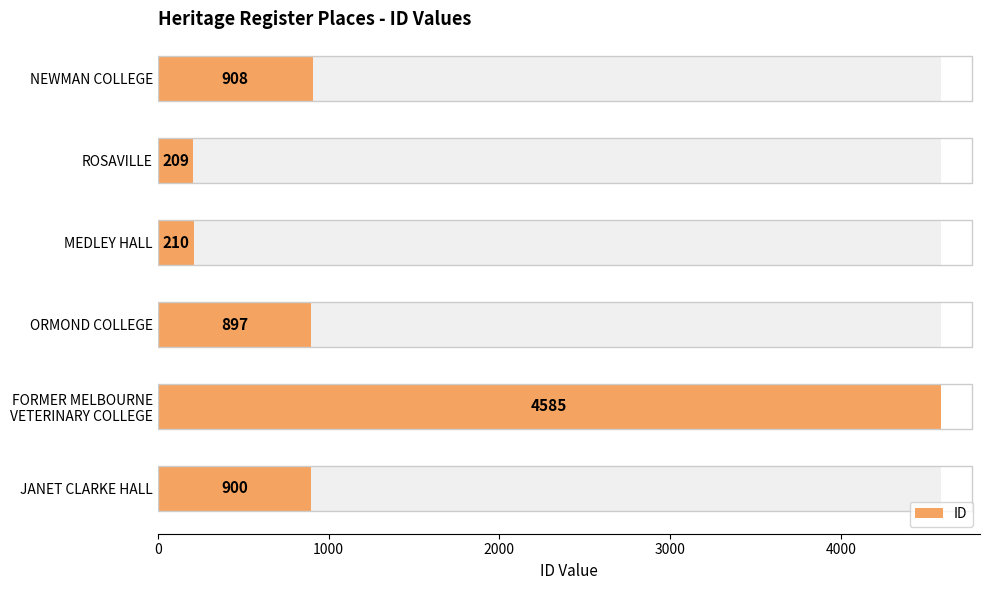

Is it true that the value at FORMER MELBOURNE VETERINARY COLLEGE is 4585?

True